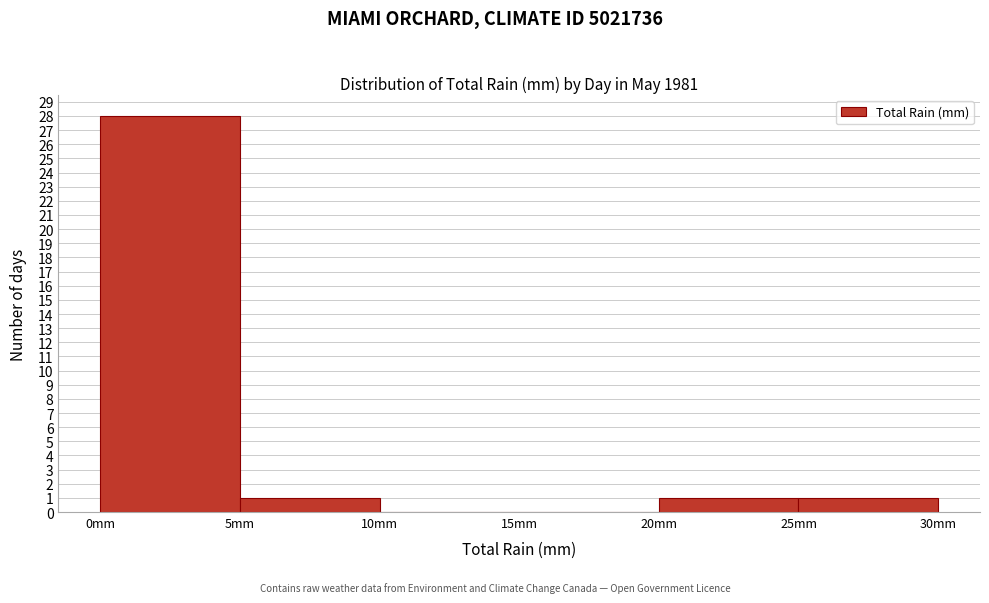

Reading left to right, transcribe this chart: for each bar, give the range it covers on the x-axis and its height. The values are not printed on the chart, so give them approximately, as read against the axis.

0 to 5: 28
5 to 10: 1
10 to 15: 0
15 to 20: 0
20 to 25: 1
25 to 30: 1